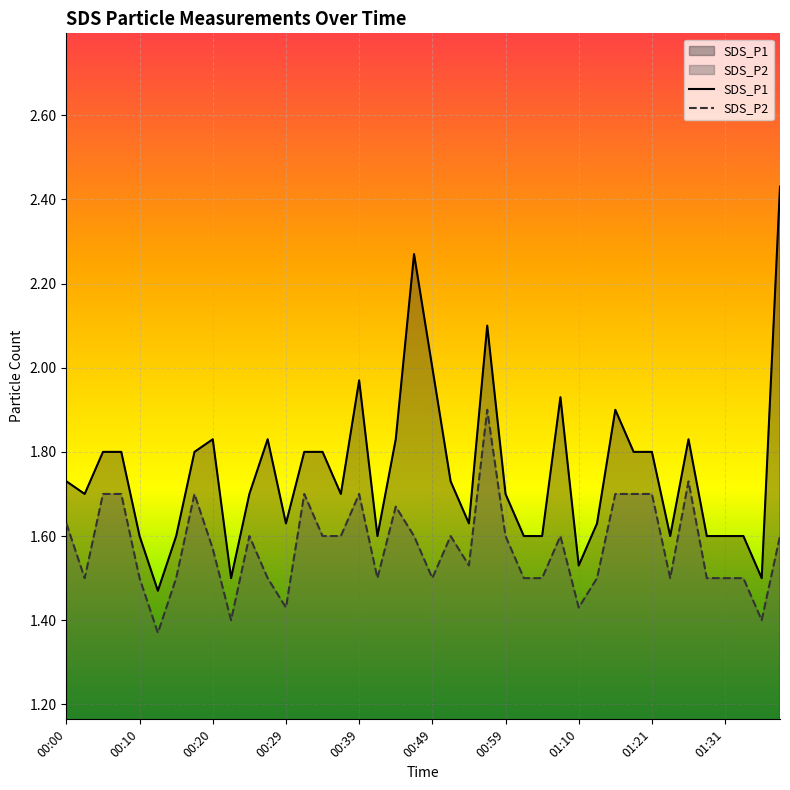

What is the label of the 13th point from the left?

00:29